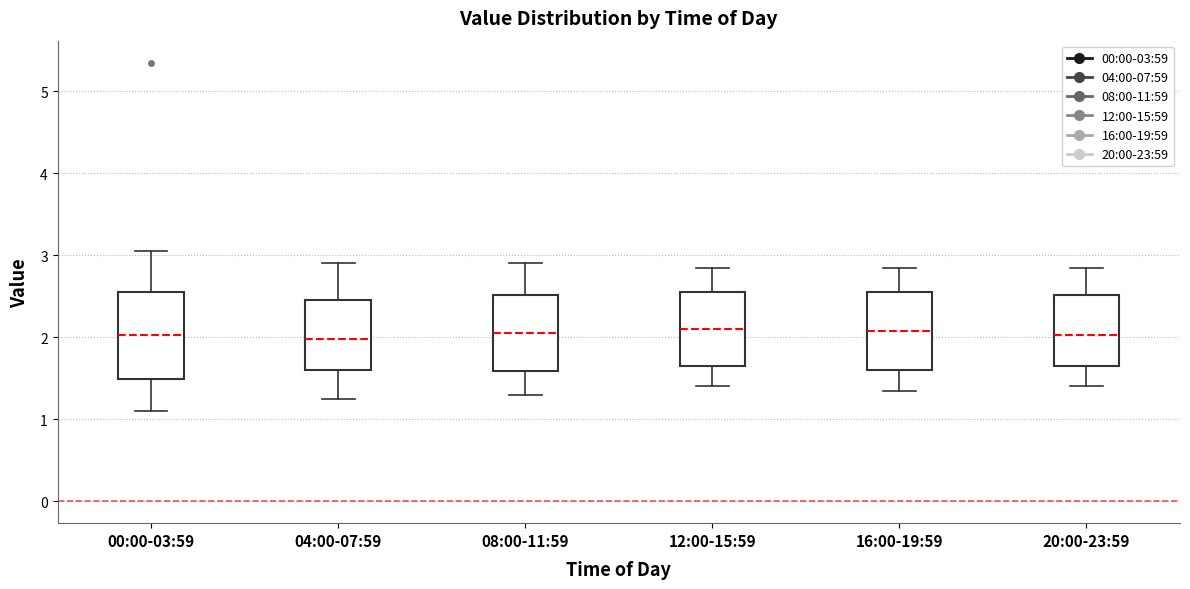

Reading left to right, read every box against the y-axis: the position of its median line, the range the box covers, and the ends of its whiskers. The values are not printed on the chart, so give them approximately, as read against the axis.

00:00-03:59: median 2.0, box 1.5 to 2.5, whiskers 1.1 to 3.1
04:00-07:59: median 2.0, box 1.6 to 2.5, whiskers 1.3 to 2.9
08:00-11:59: median 2.1, box 1.6 to 2.5, whiskers 1.3 to 2.9
12:00-15:59: median 2.1, box 1.7 to 2.6, whiskers 1.4 to 2.9
16:00-19:59: median 2.1, box 1.6 to 2.6, whiskers 1.4 to 2.9
20:00-23:59: median 2.0, box 1.7 to 2.5, whiskers 1.4 to 2.9